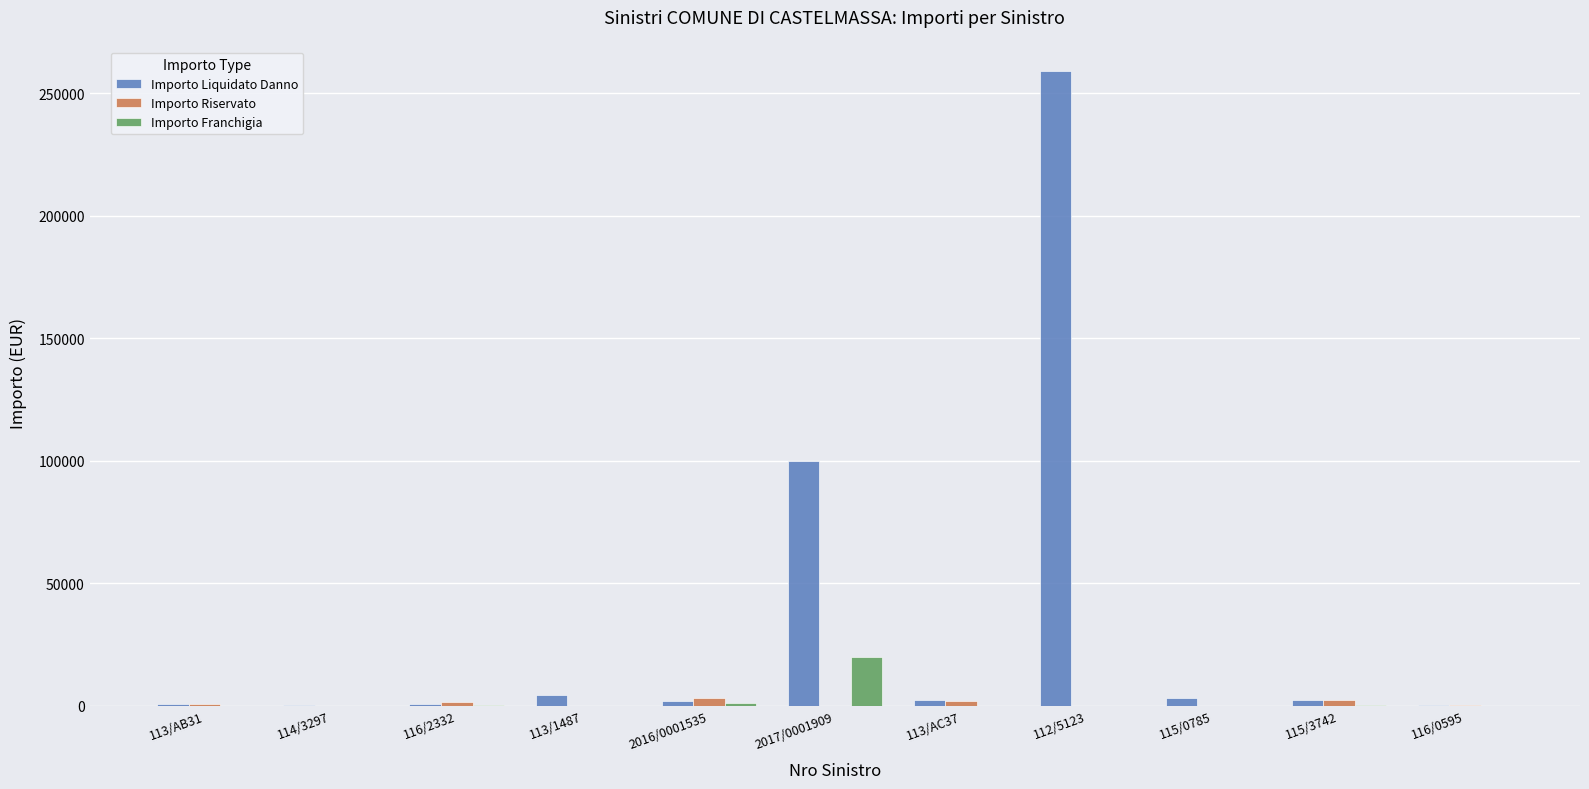

What is the difference between the Importo Liquidato Danno values at 112/5123 and 116/2332?

257969.0